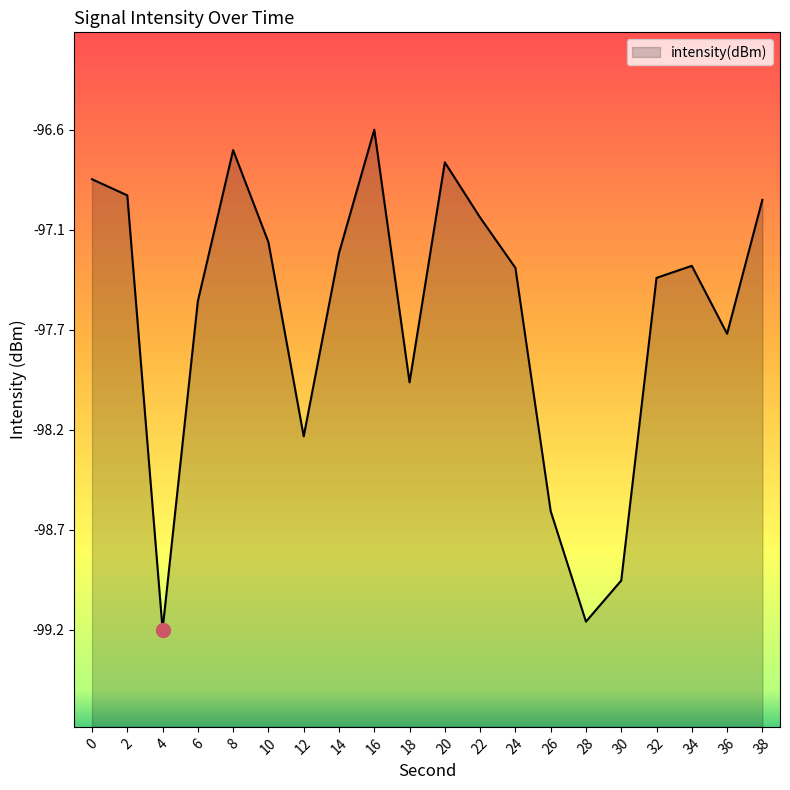

Does the chart display data point markers on the line(s)?

No